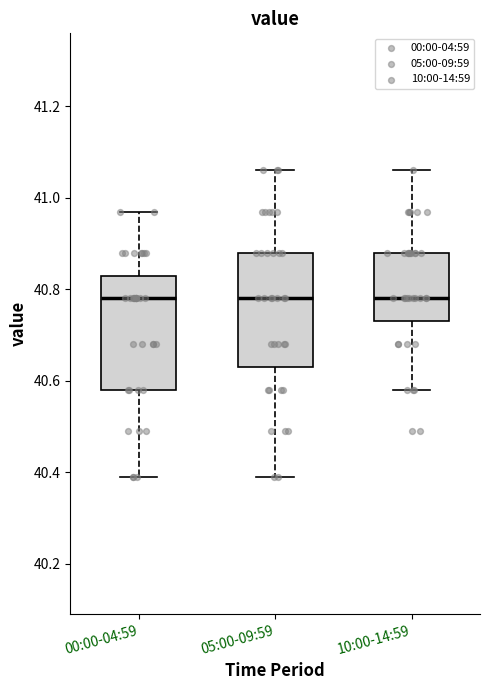

Reading left to right, read every box against the y-axis: the position of its median line, the range the box covers, and the ends of its whiskers. The values are not printed on the chart, so give them approximately, as read against the axis.

00:00-04:59: median 40.78, box 40.58 to 40.84, whiskers 40.40 to 40.98
05:00-09:59: median 40.78, box 40.64 to 40.88, whiskers 40.40 to 41.06
10:00-14:59: median 40.78, box 40.74 to 40.88, whiskers 40.58 to 41.06